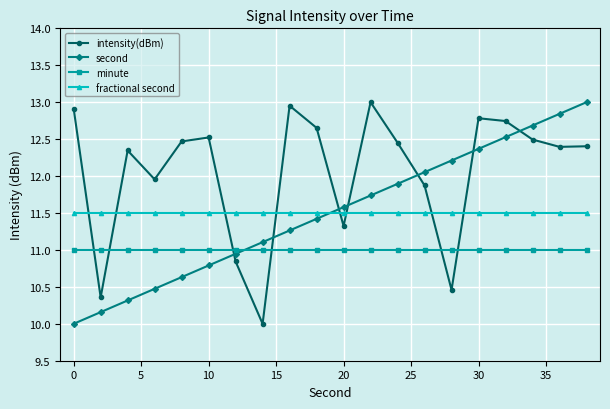

True or false: minute and fractional second intersect in this chart.

False